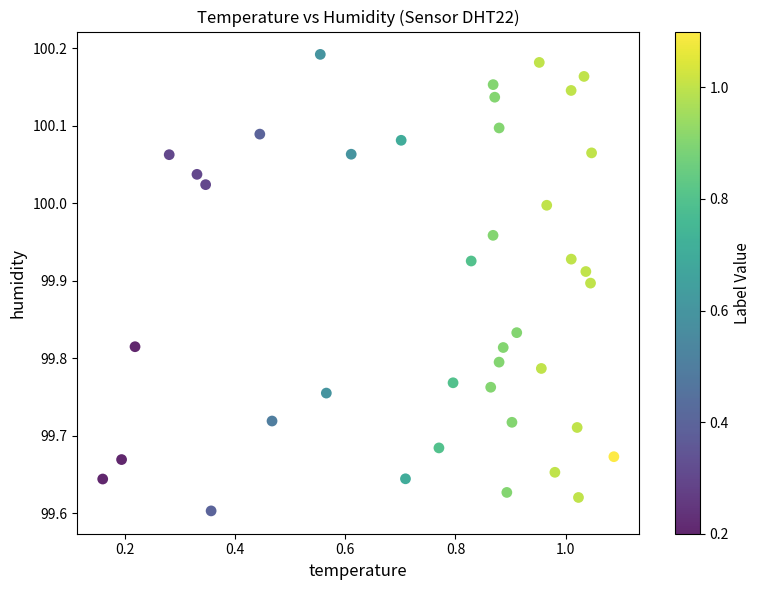

What is the range of X values (max minus min)?

0.9